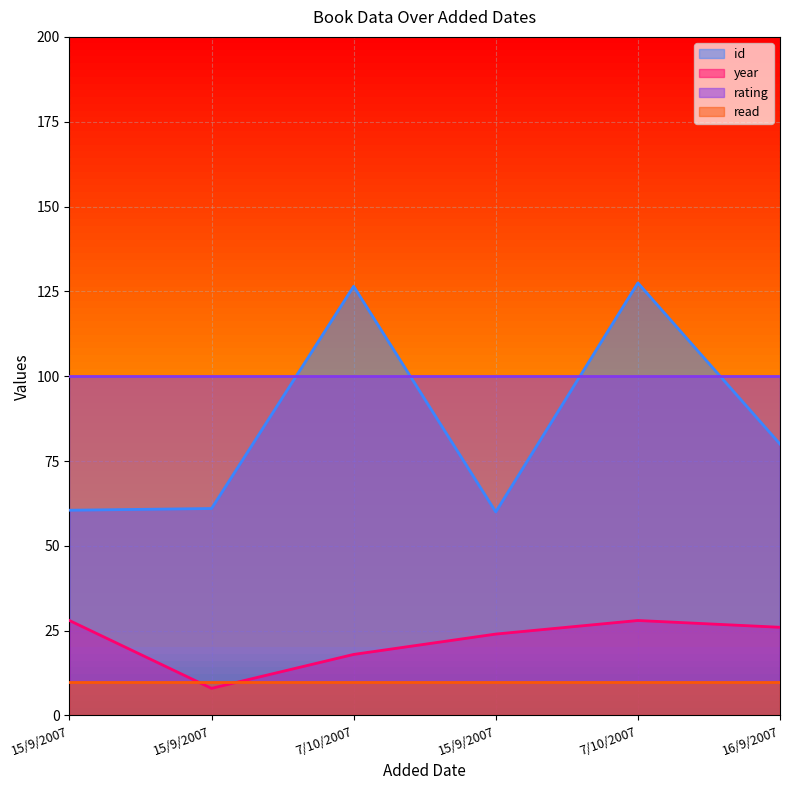

What value does the year series have at 15/9/2007?

8.0